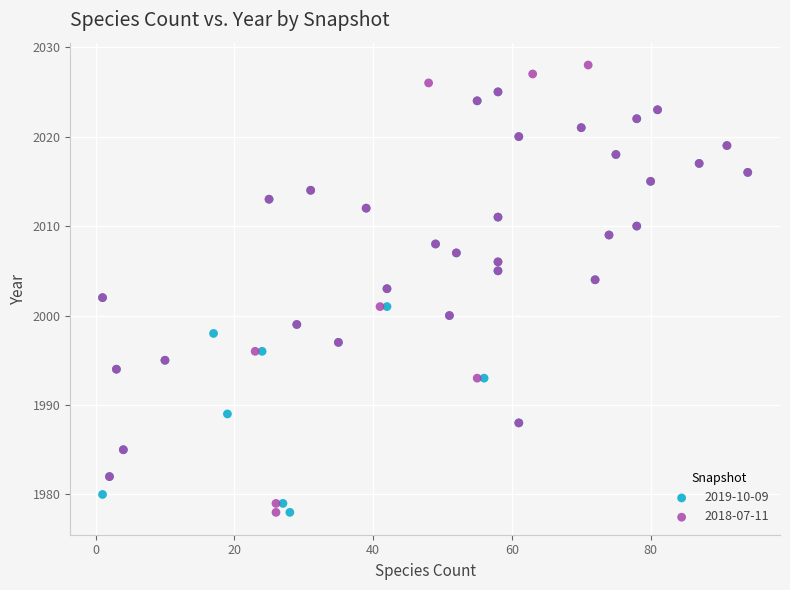

Which series reaches the maximum Y coordinate?

2018-07-11